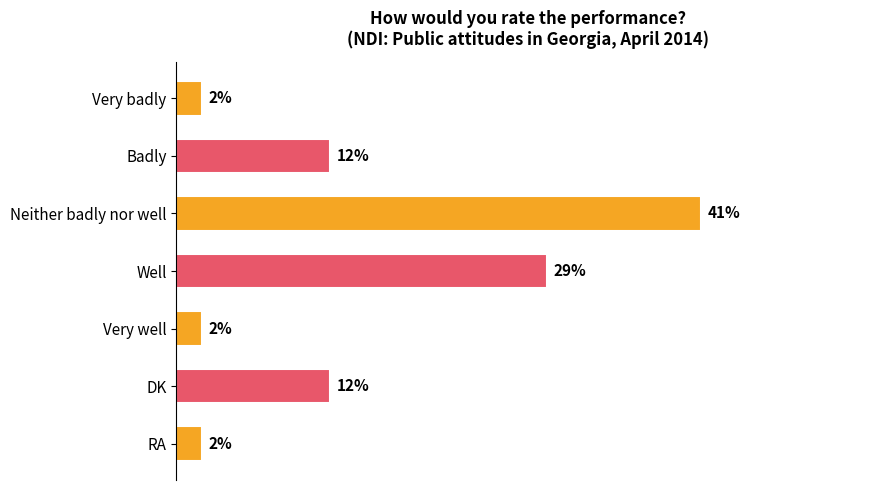

What is the label of the 4th bar from the top?

Well